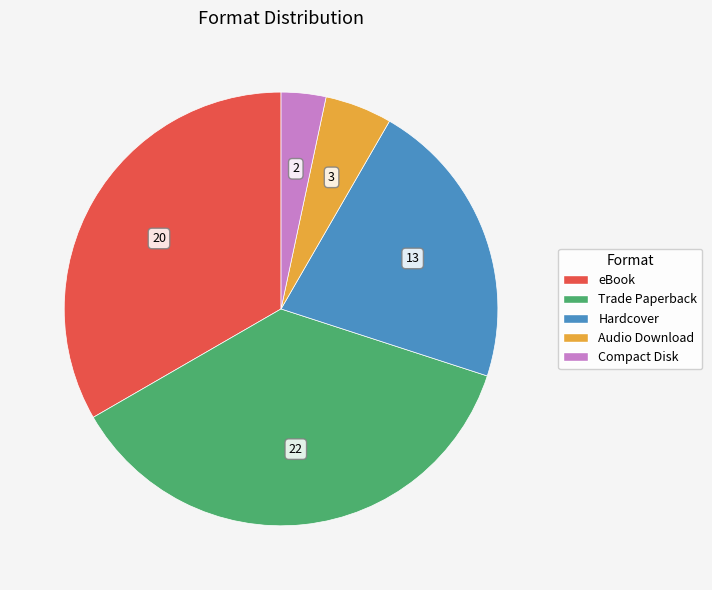

Is the sum of Audio Download and eBook greater than half?

No